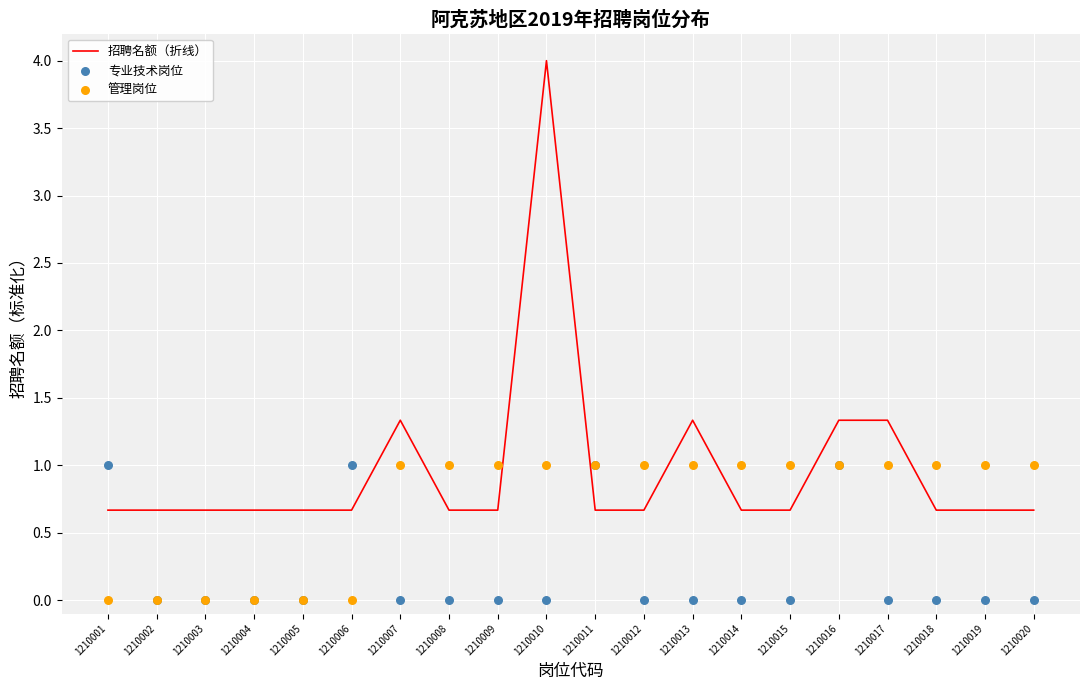

What are all the series names shown in the legend?

招聘名额（折线）, 专业技术岗位, 管理岗位